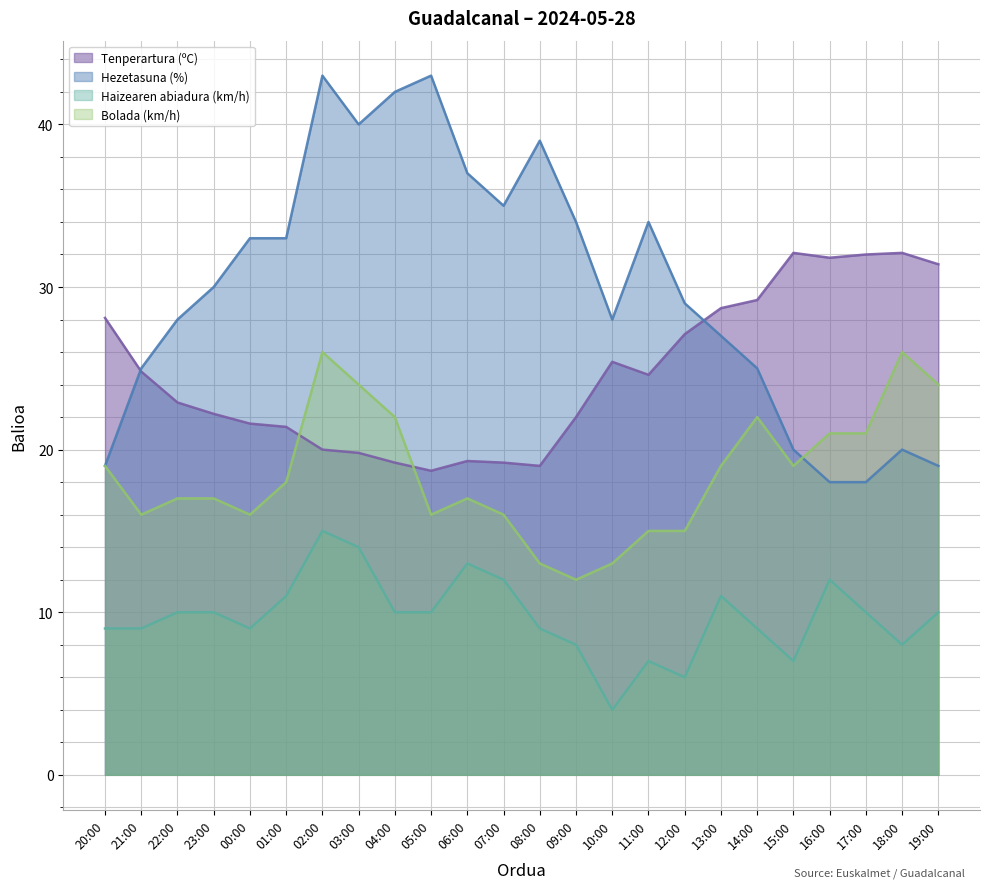

What is the smallest value displayed?

4.0